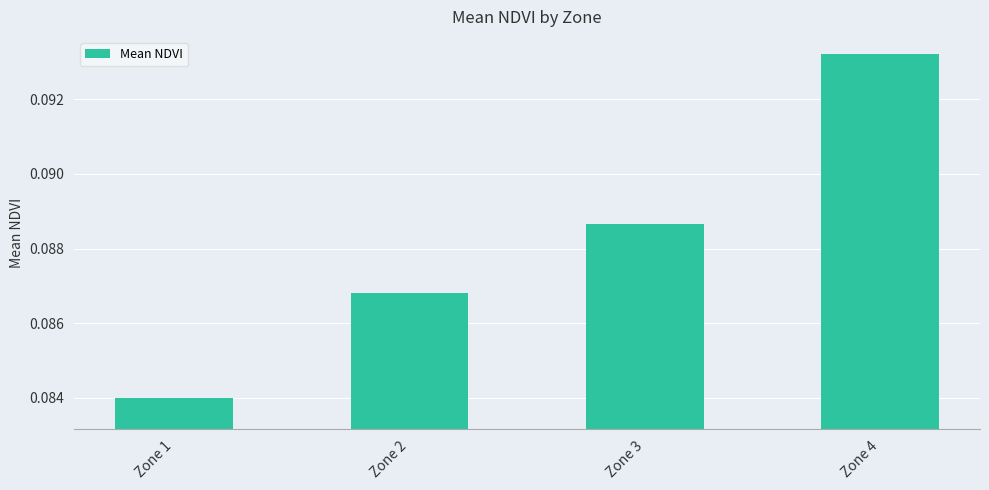

At which label is the value closest to 0?

Zone 1